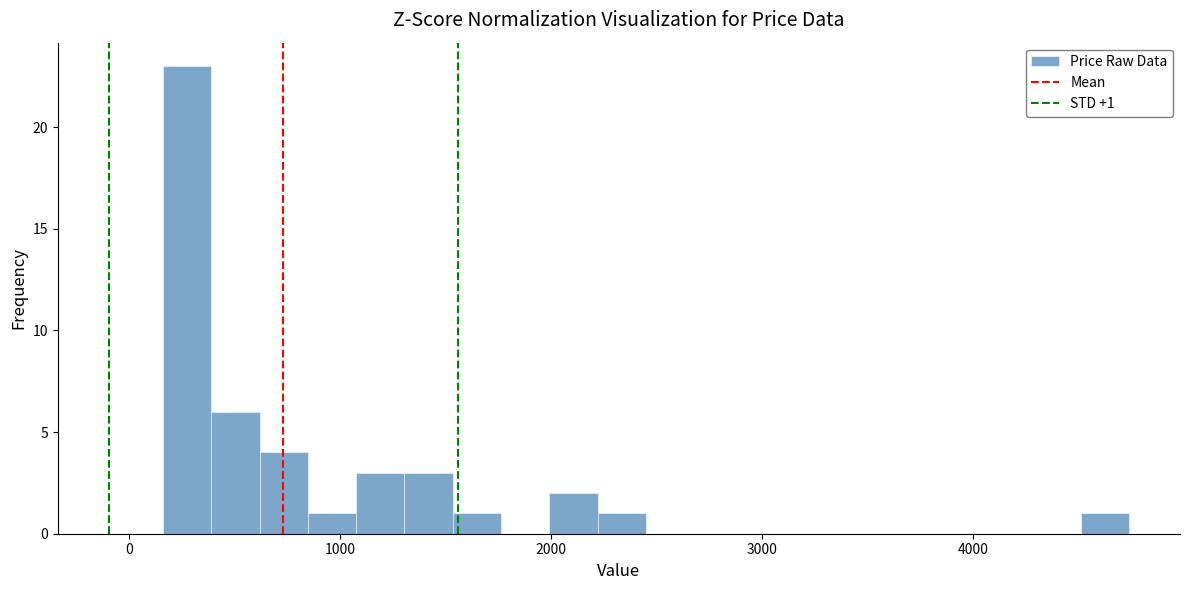

Around what value on the x-axis is the tallest bar? Give the approximate position of its centre, as read against the axis.

300